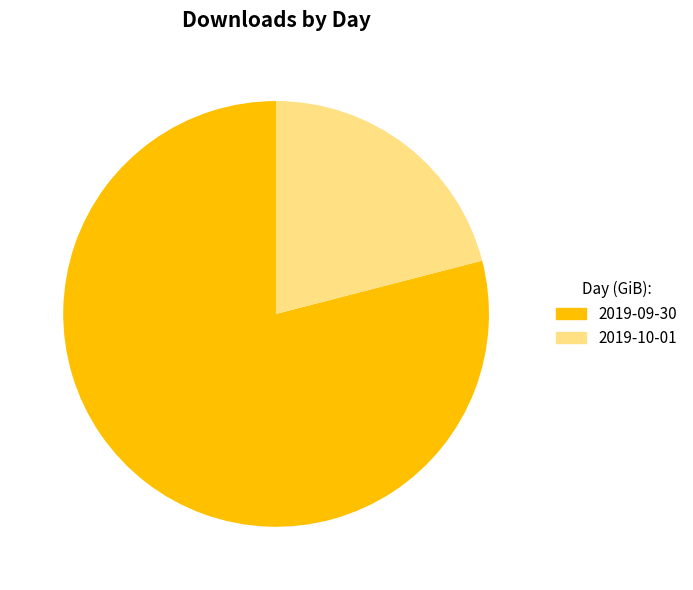

What percentage is the 2019-10-01 slice, to the nearest percent?

21%